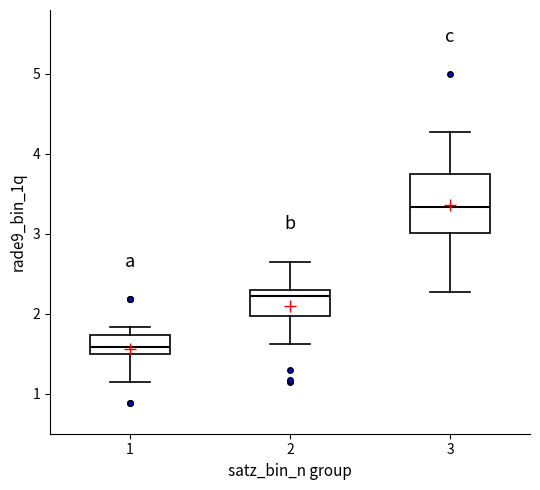

Where does the upper whisker of the box at x = 3 end on the y-axis? The values are not printed on the chart, so give them approximately, as read against the axis.

4.3